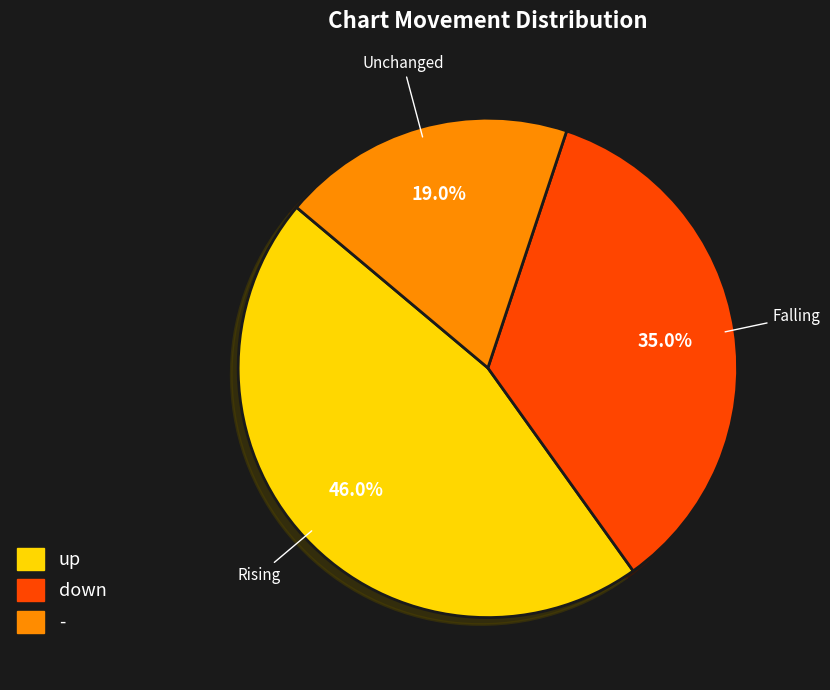

Count the number of slices in the pie.

3